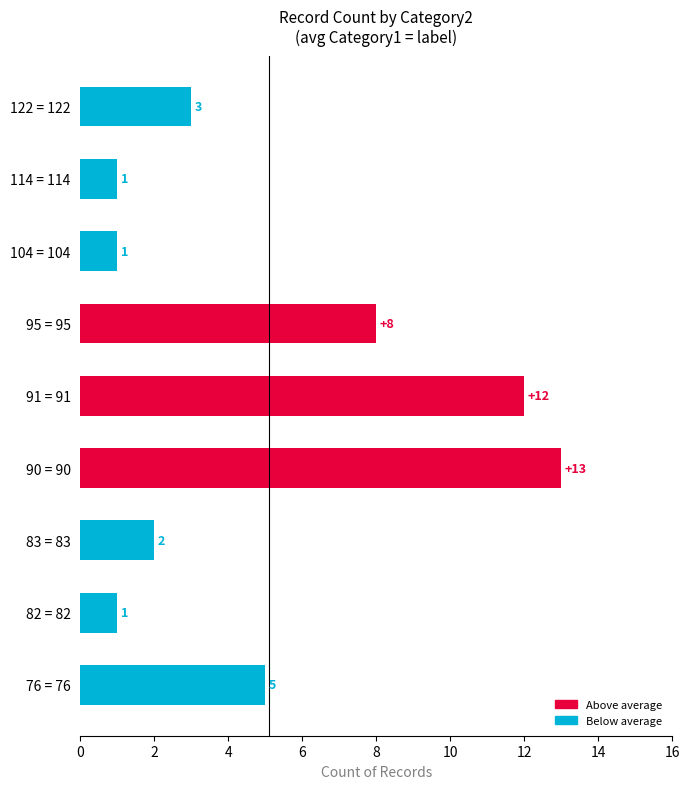

Which has a higher value, 91 = 91 or 83 = 83?

91 = 91